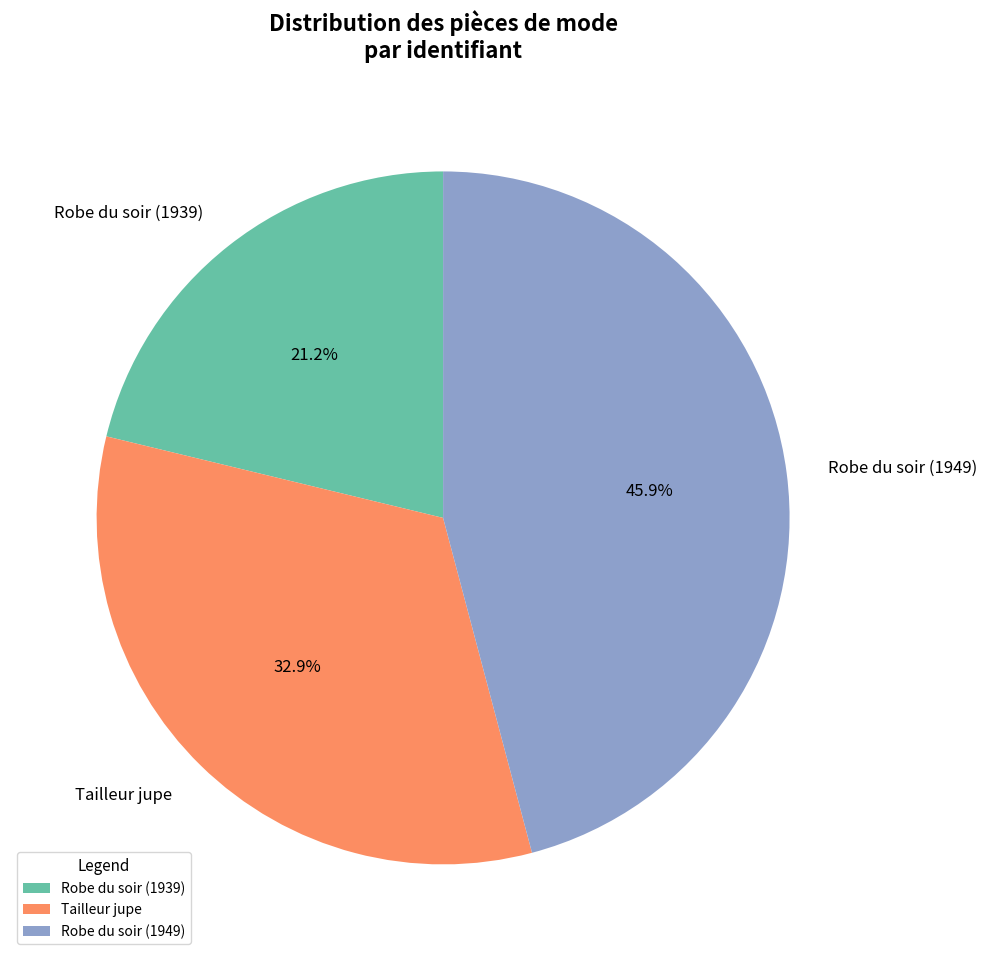

Between Robe du soir (1949) and Robe du soir (1939), which is larger?

Robe du soir (1949)